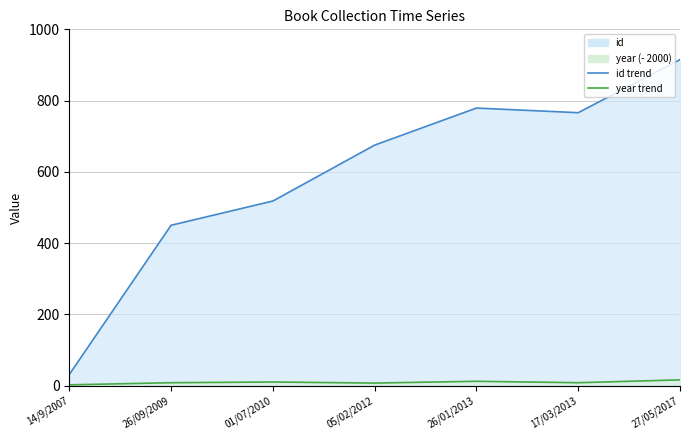

What is the difference between the maximum and minimum values in the year series?

14